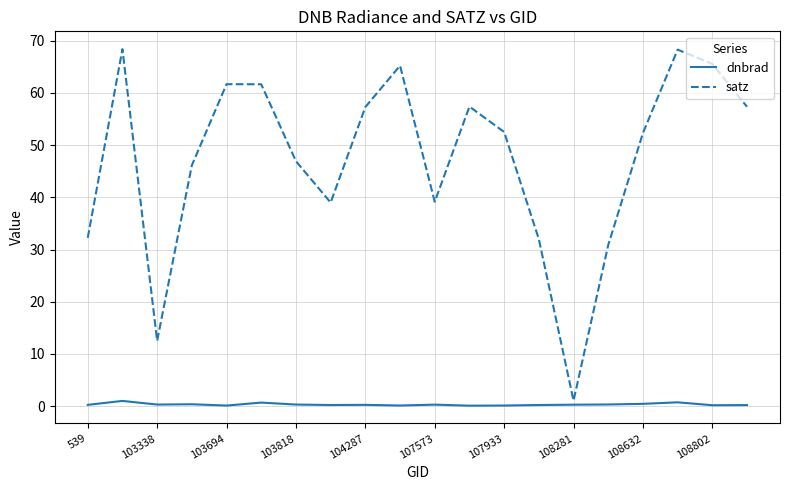

What is the maximum value shown in the chart?

68.4